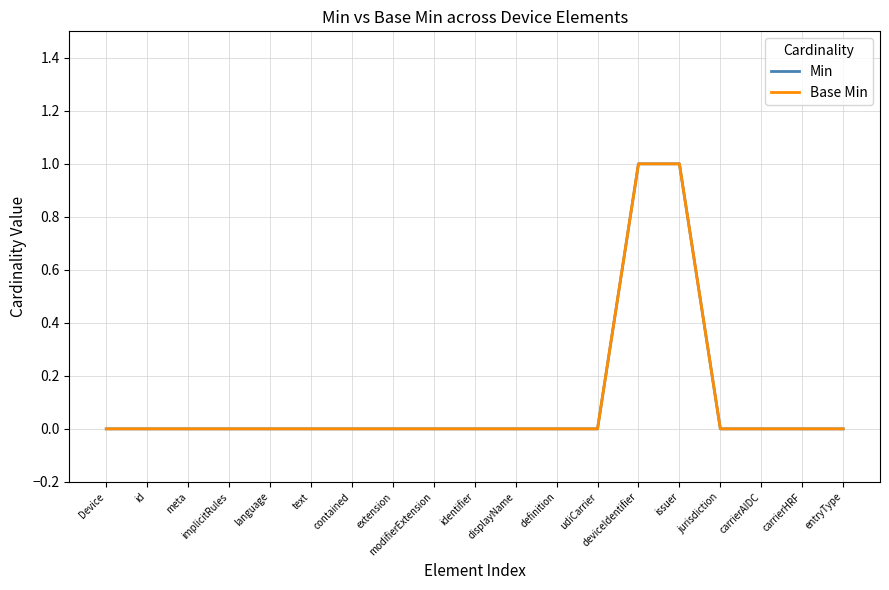

Does the chart have visible grid lines?

Yes